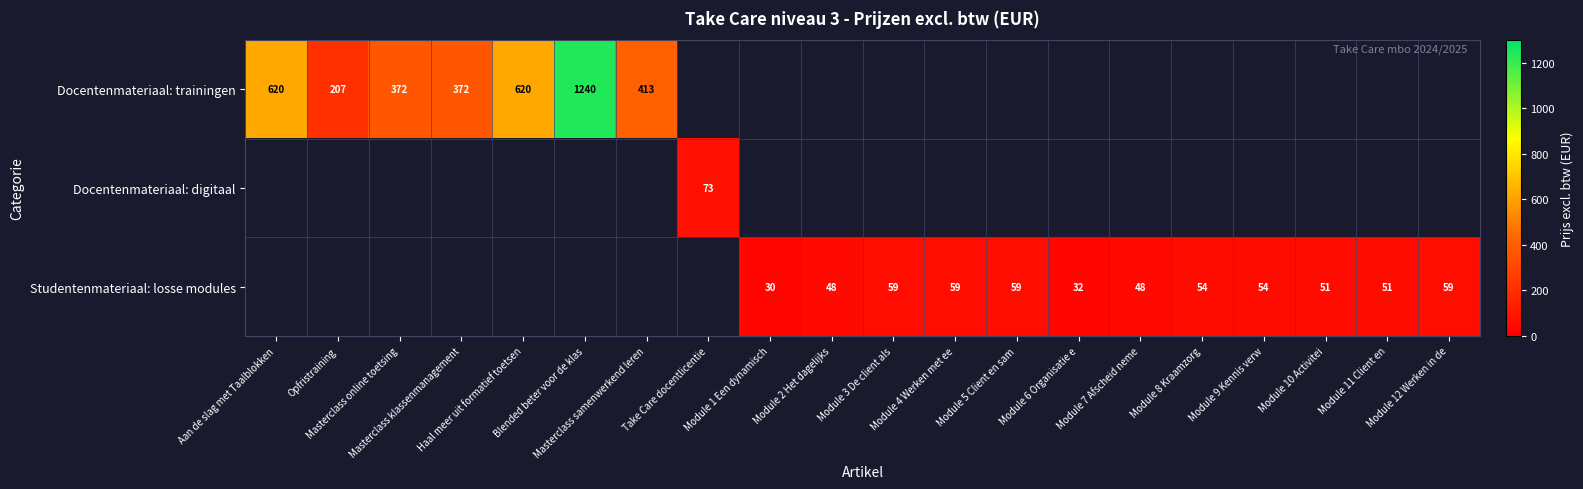

What is the average value of the Docentenmateriaal: trainingen series?

192.1